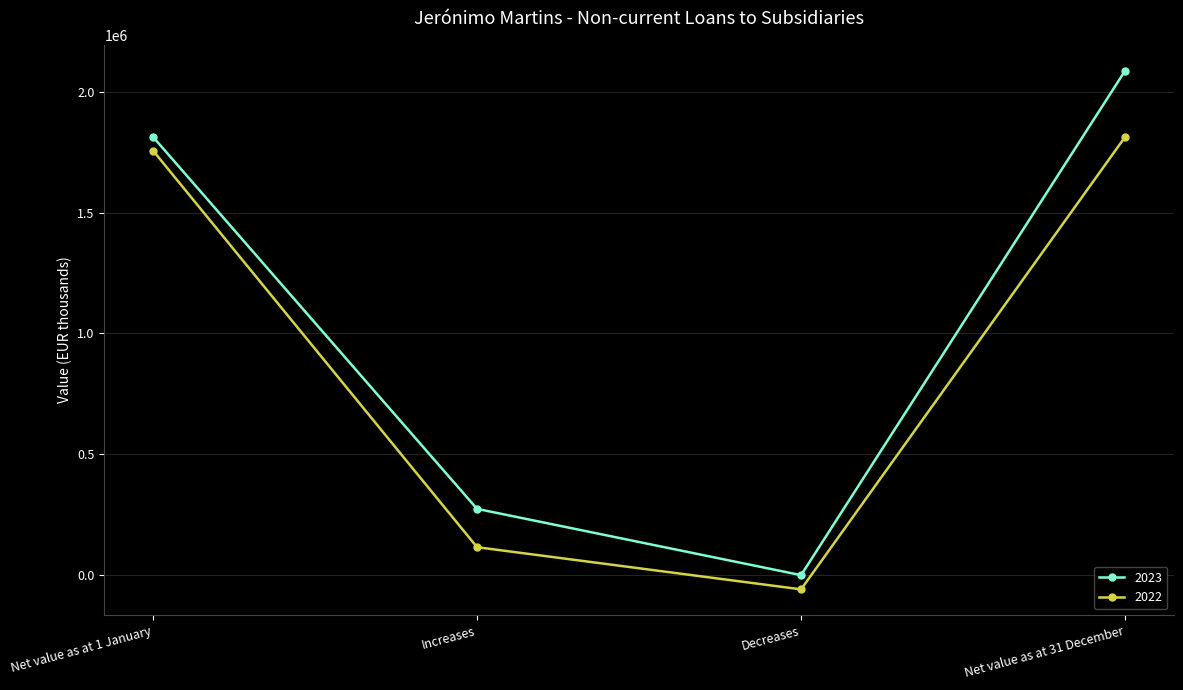

How many values in the 2022 series are below 1756345?

2